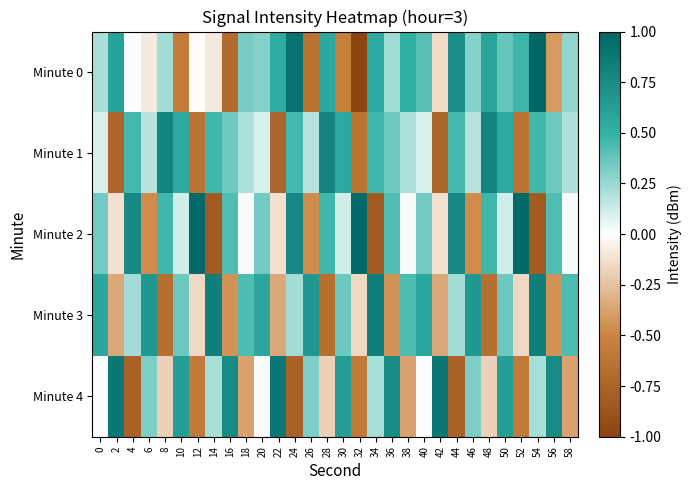

Which has a higher value, 50 or 30?

50